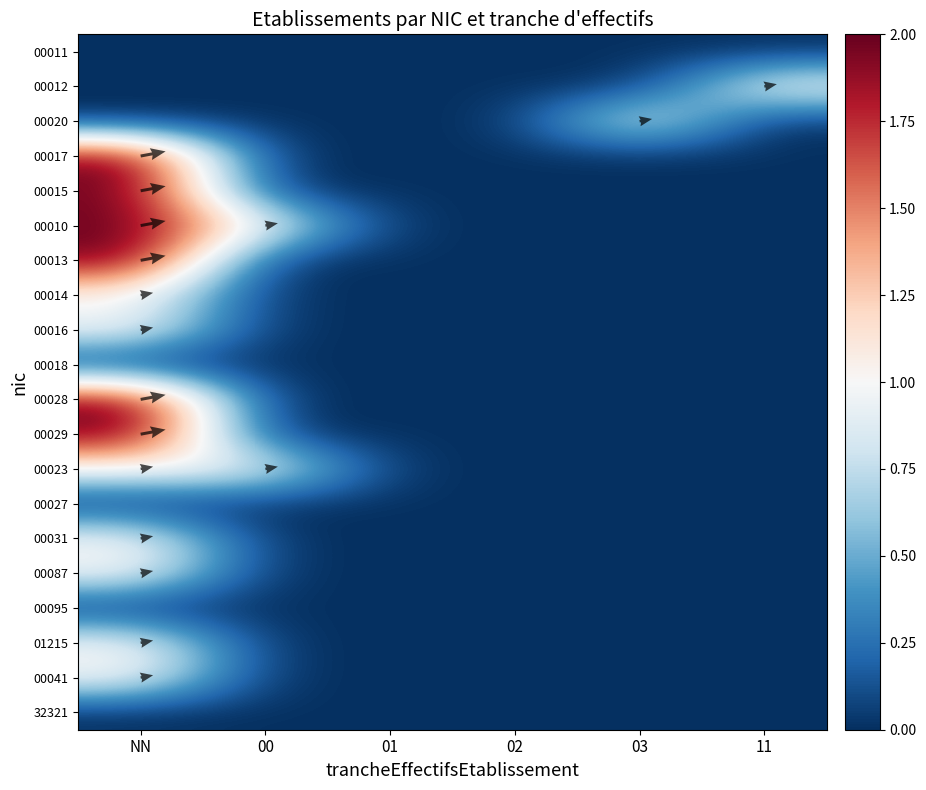

Is it true that 00015 equals 1 at 11?

False